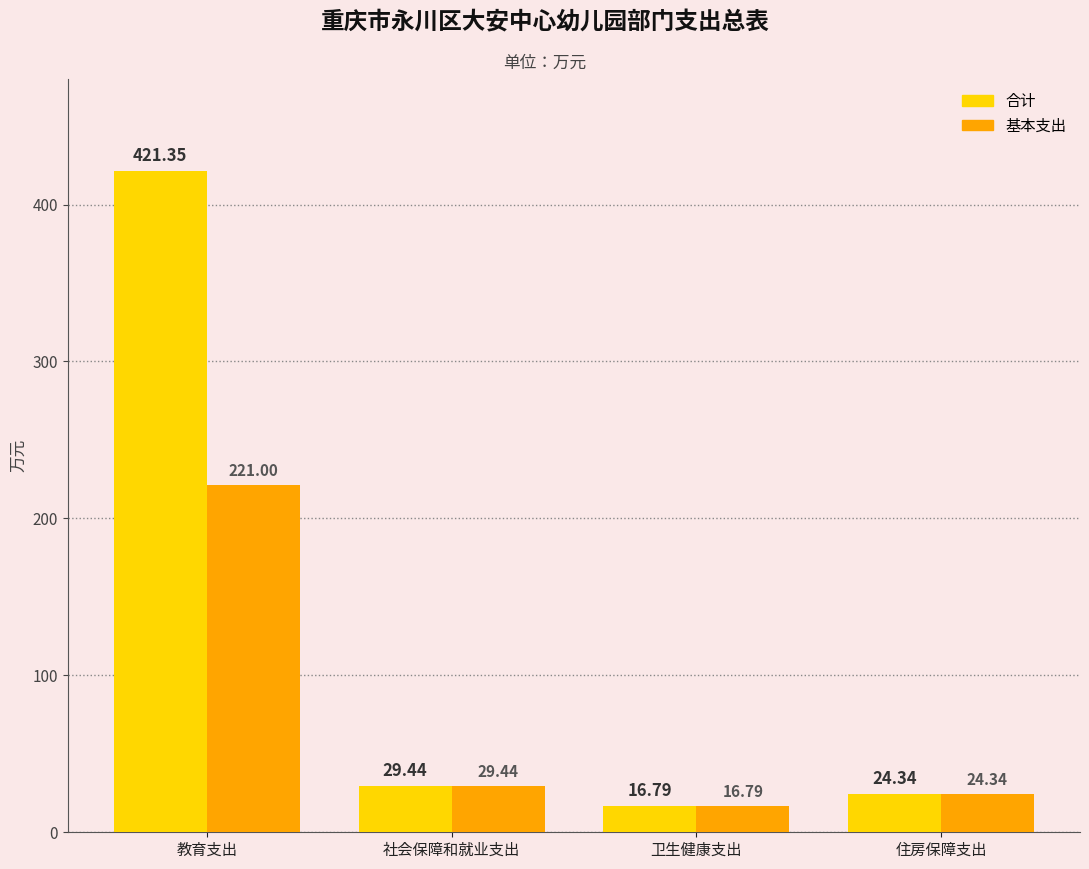

What position from the left is 住房保障支出?

4